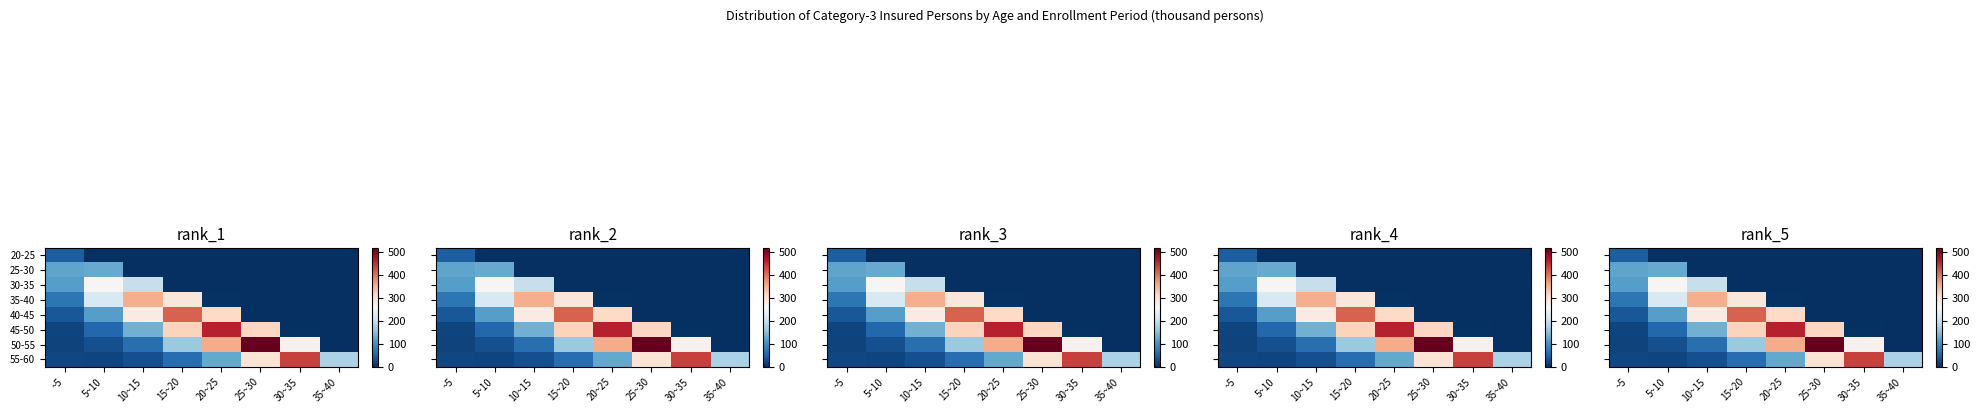

What is the greatest value displayed?

517